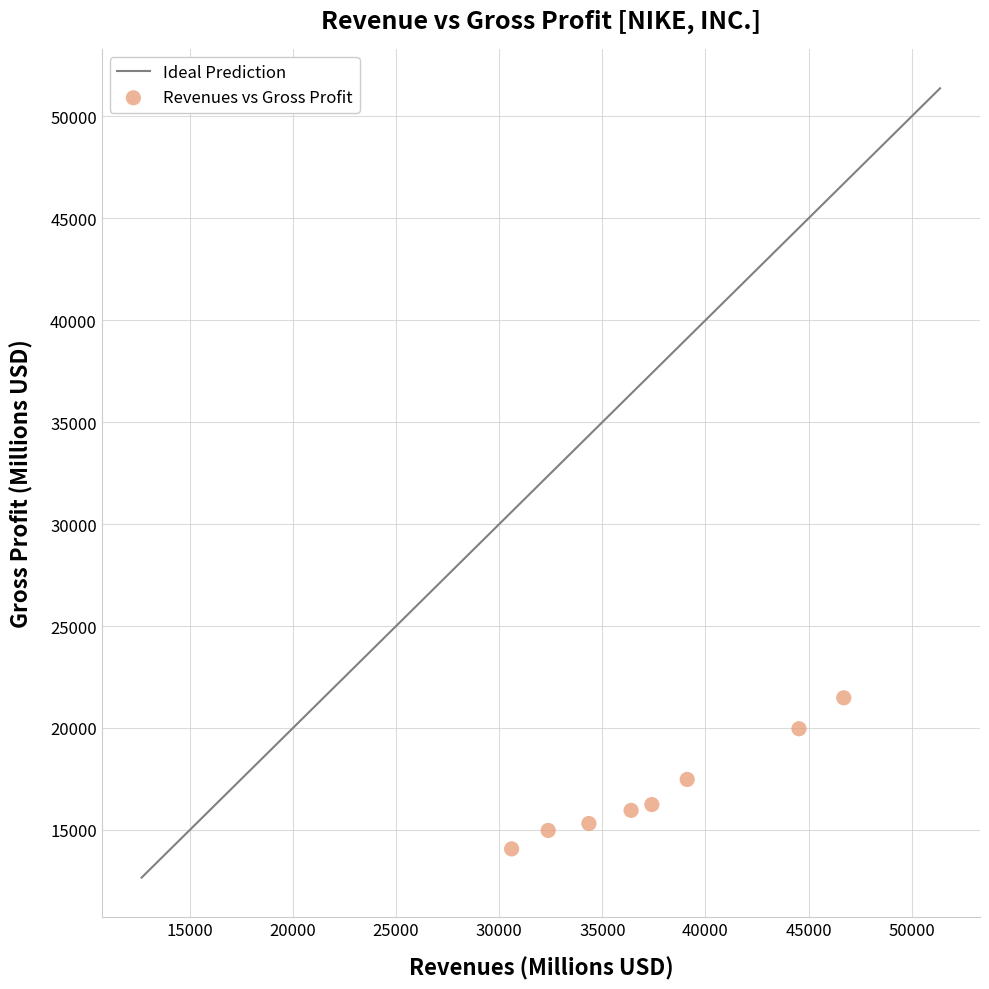

What is the average X value?

37686